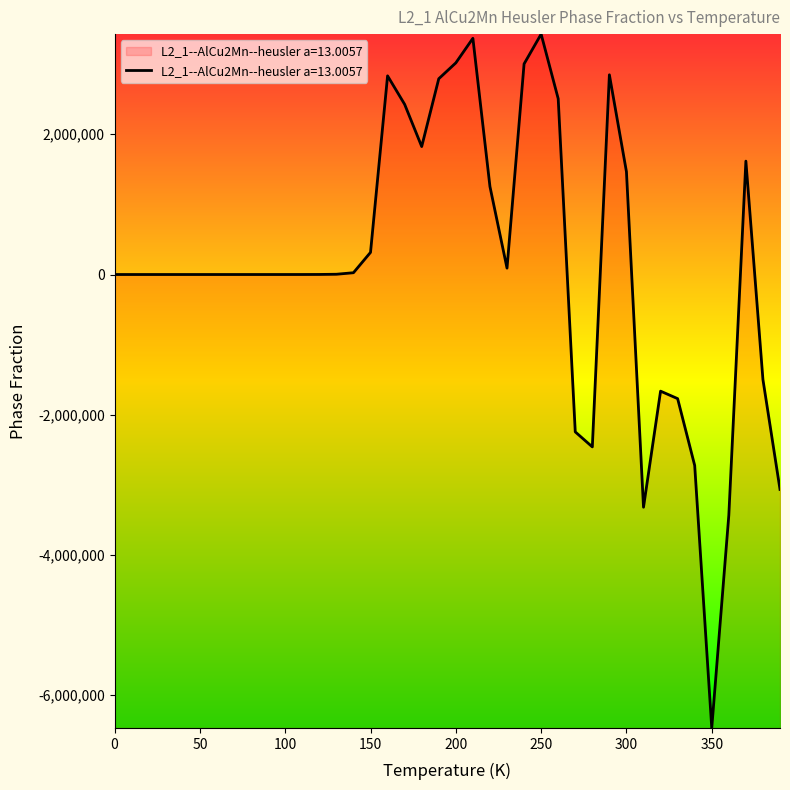

What is the maximum value shown in the chart?

3428782.9